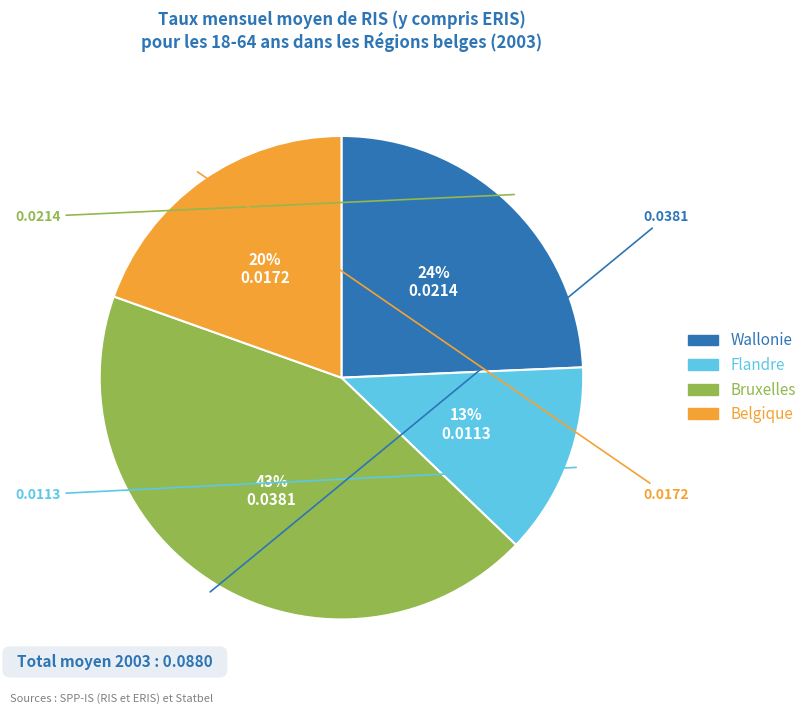

To the nearest percent, what is the average slice percentage?

25%